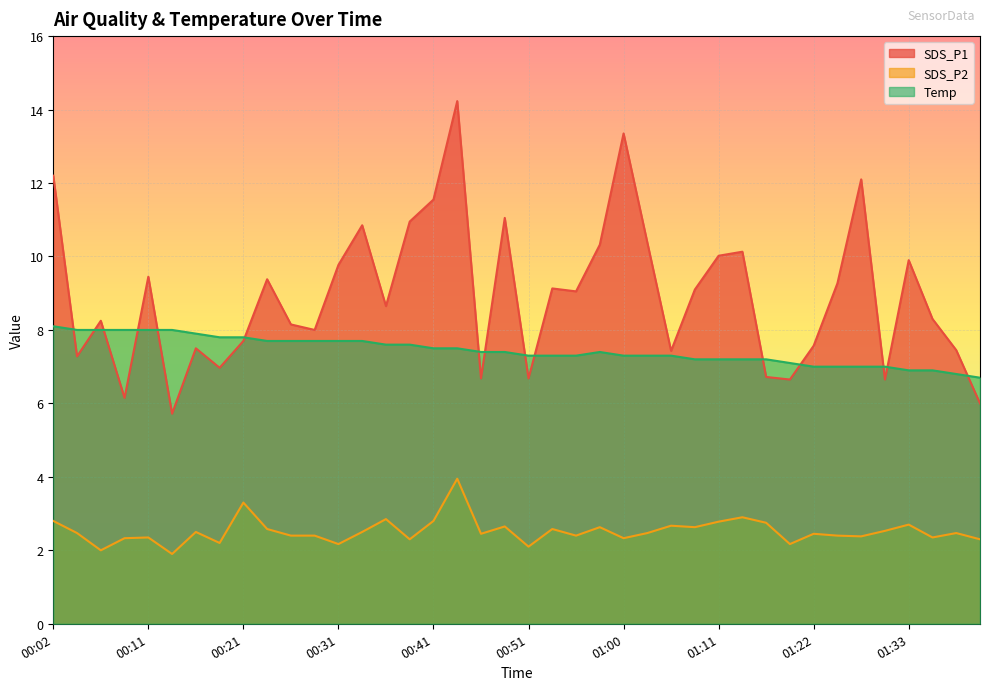

What is the sum of the Temp values at 00:24 and 01:19?

14.8